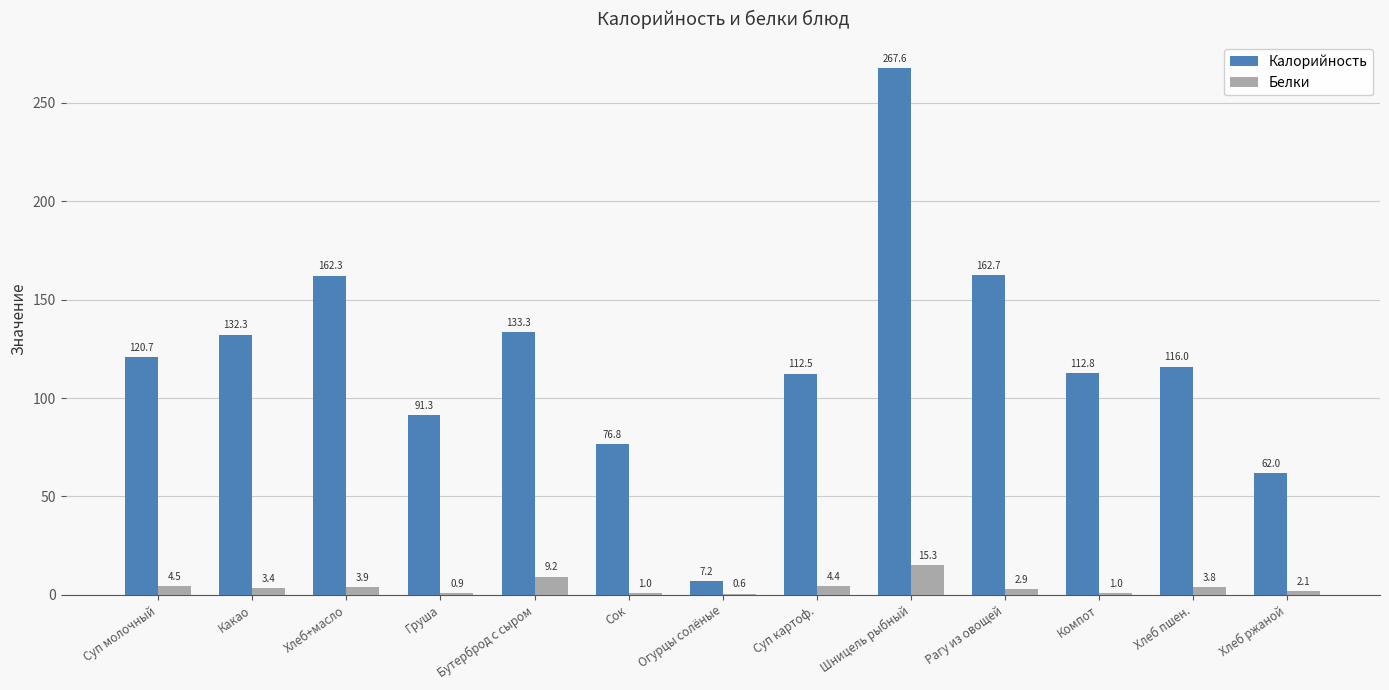

What is the maximum value shown in the chart?

267.6